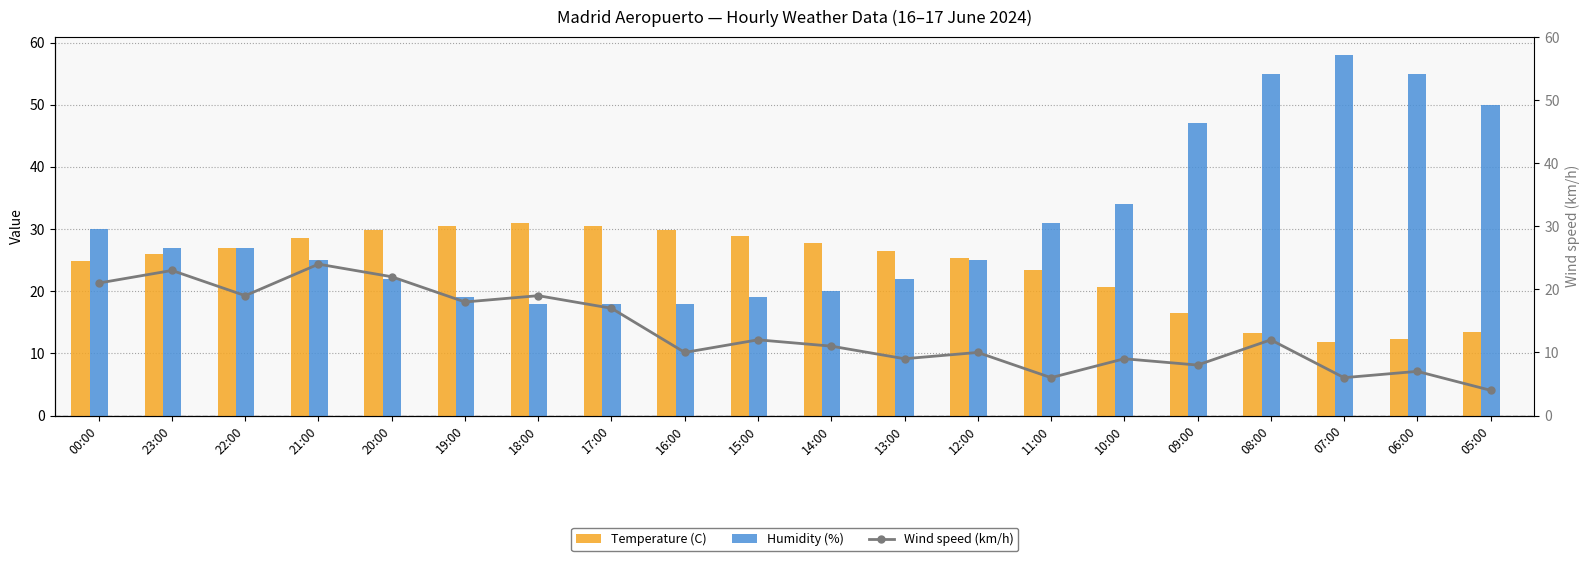

Reading left to right, what are all the values shown in this chart?

Temperature (C): 24.9	26.0	27.0	28.5	29.8	30.5	30.9	30.5	29.8	28.9	27.7	26.4	25.4	23.4	20.7	16.5	13.2	11.8	12.3	13.5
Humidity (%): 30.0	27.0	27.0	25.0	22.0	19.0	18.0	18.0	18.0	19.0	20.0	22.0	25.0	31.0	34.0	47.0	55.0	58.0	55.0	50.0
Wind speed (km/h): 21.0	23.0	19.0	24.0	22.0	18.0	19.0	17.0	10.0	12.0	11.0	9.0	10.0	6.0	9.0	8.0	12.0	6.0	7.0	4.0